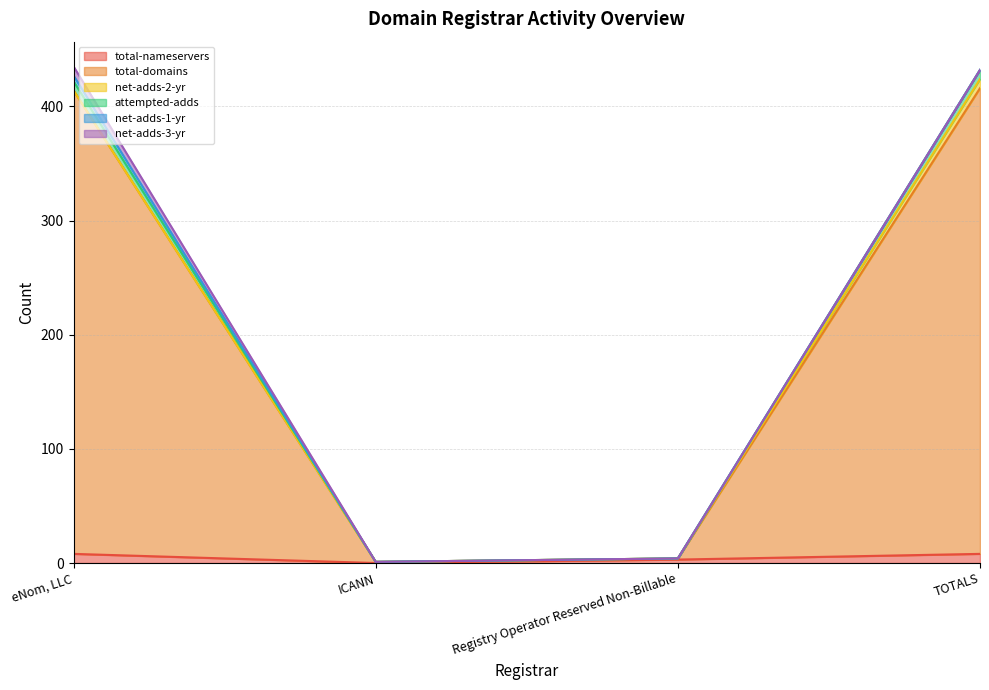

Between ICANN and Registry Operator Reserved Non-Billable, which series saw the biggest shift?

total-nameservers